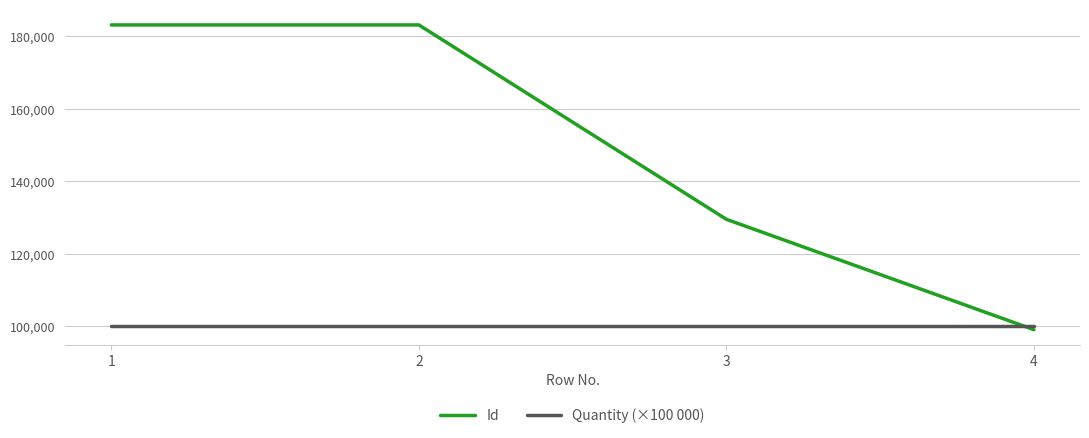

Is it true that Id equals 284539 at 2?

False